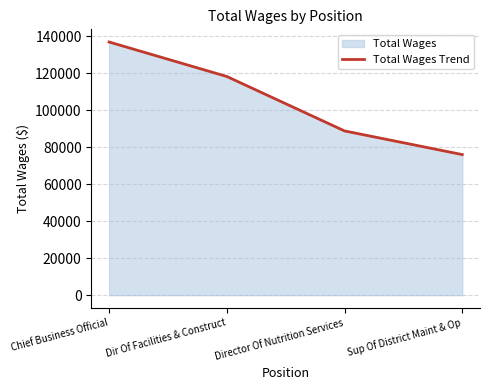

How many data points are less than 118344?

2